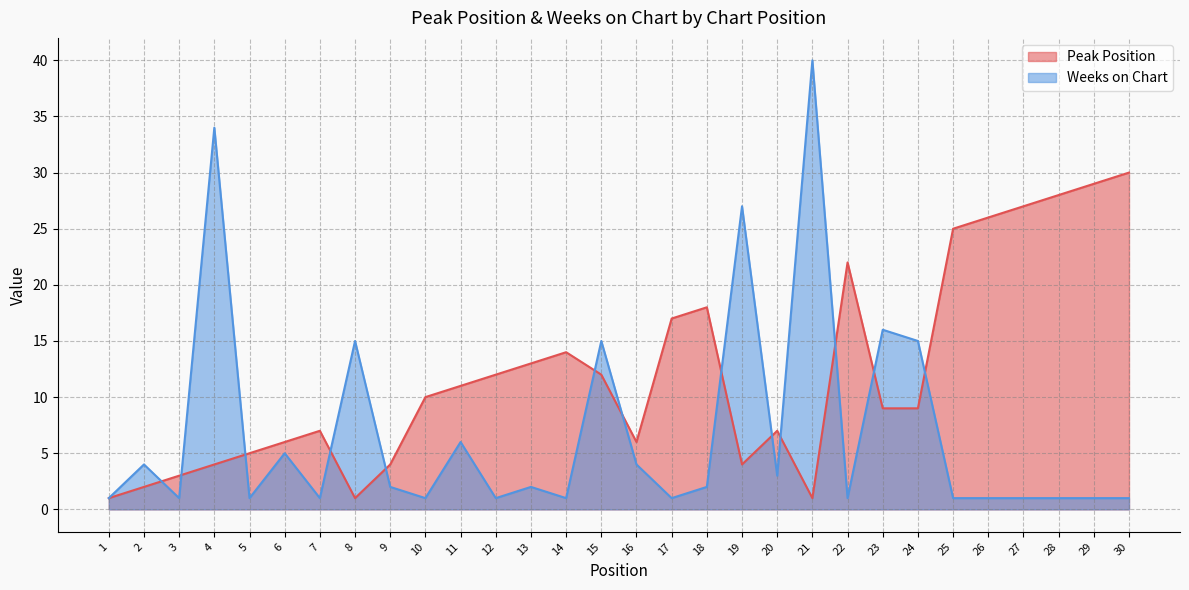

How many data points in Peak Position are less than 10?

15